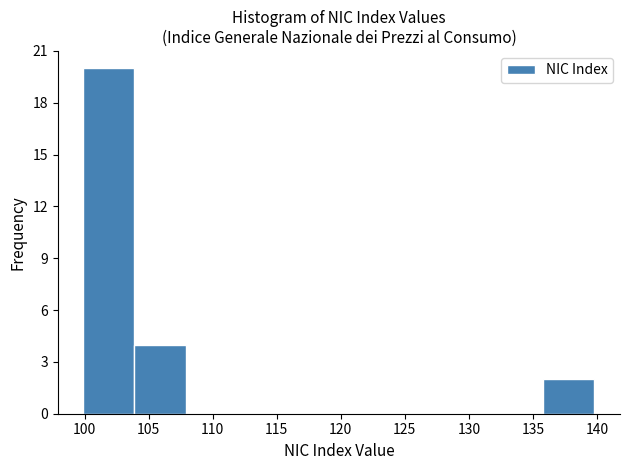

What is the height of the bar covering 104 to 108 on the x-axis? Neither the bar edges nor the heights are printed on the chart, so give them approximately, as read against the axes.

4